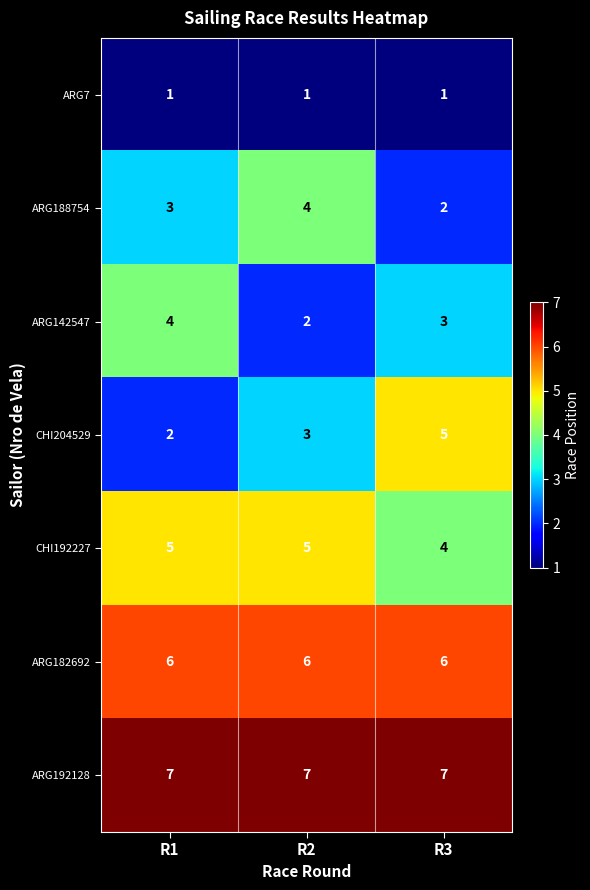

Where is CHI204529 nearest to the value 3?

R2